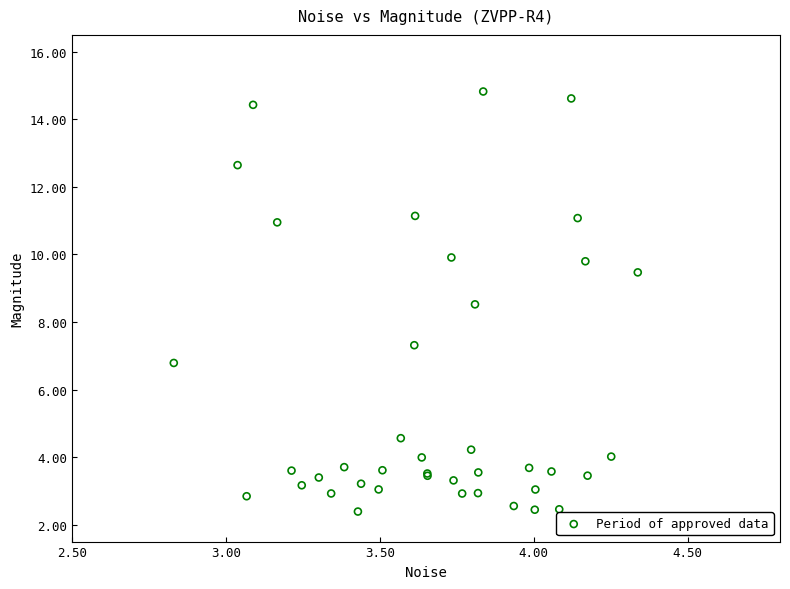

What Y value in the scatter plot is closest to 8?

8.5